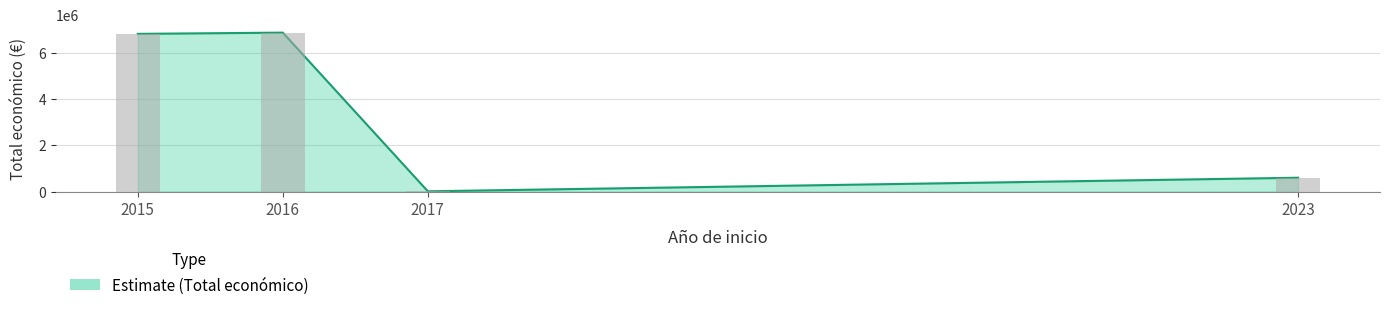

What is the average value?

3590679